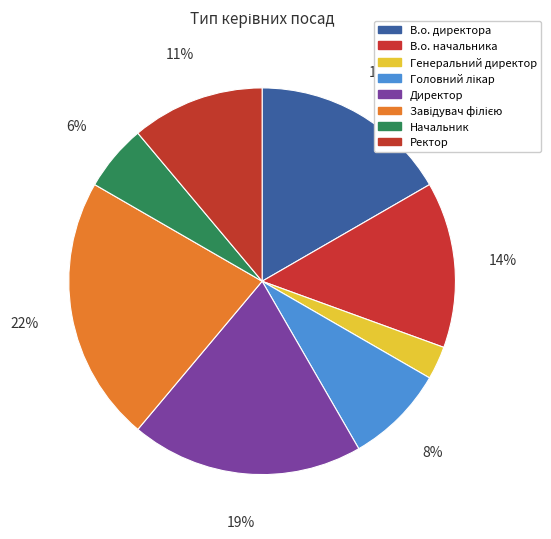

To the nearest percent, what portion does В.о. директора represent?

17%